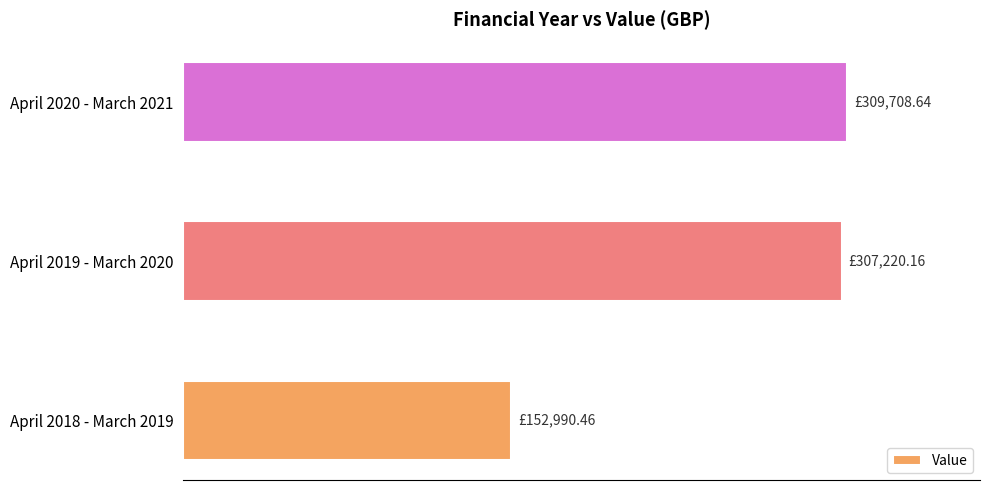

Does the chart contain any negative values?

No